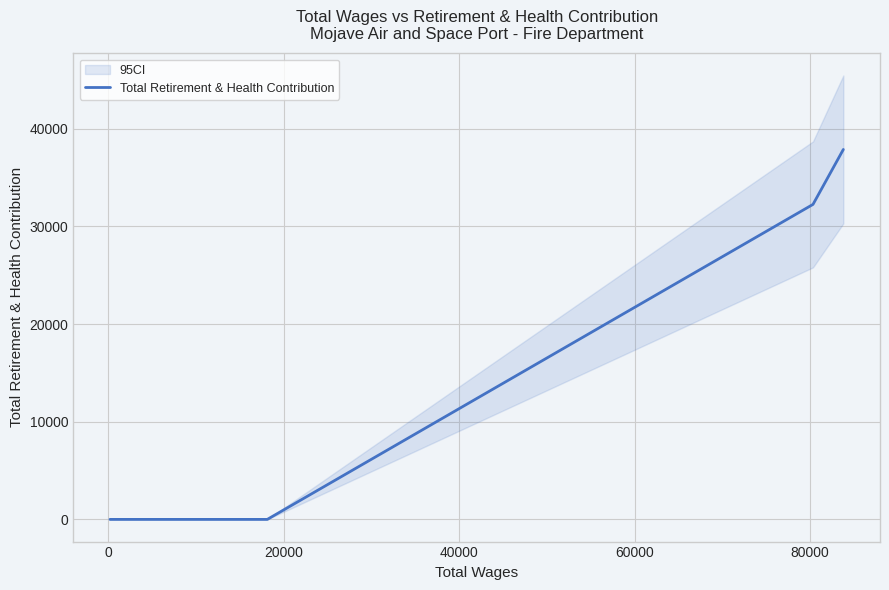

What is the highest value of the Total Retirement & Health Contribution series?

37871